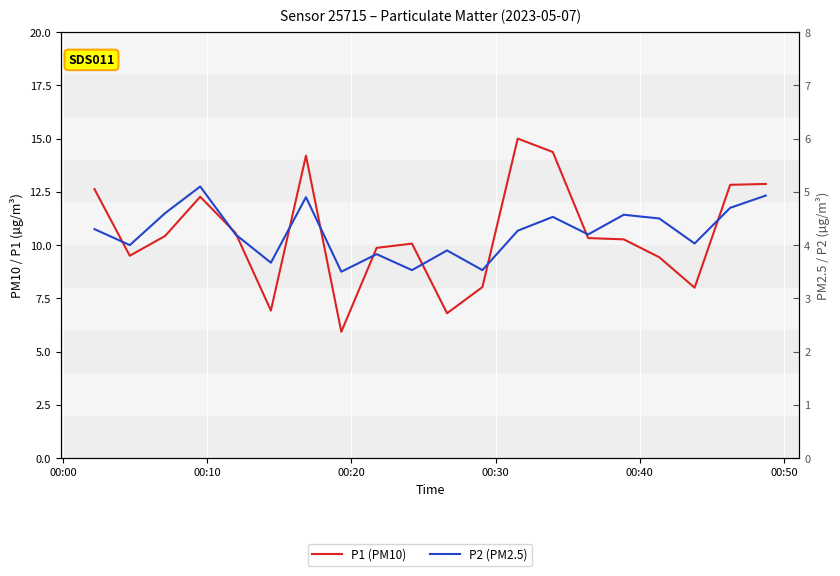

List the series in order of their overall mean, lowest first.

P2 (PM2.5), P1 (PM10)